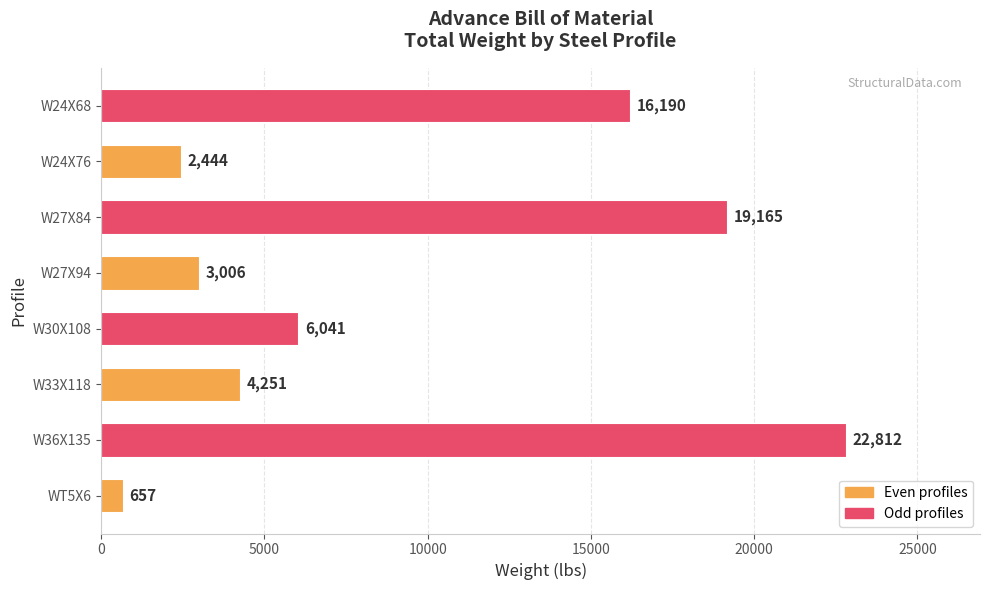

What is the difference between the maximum and minimum values?

22155